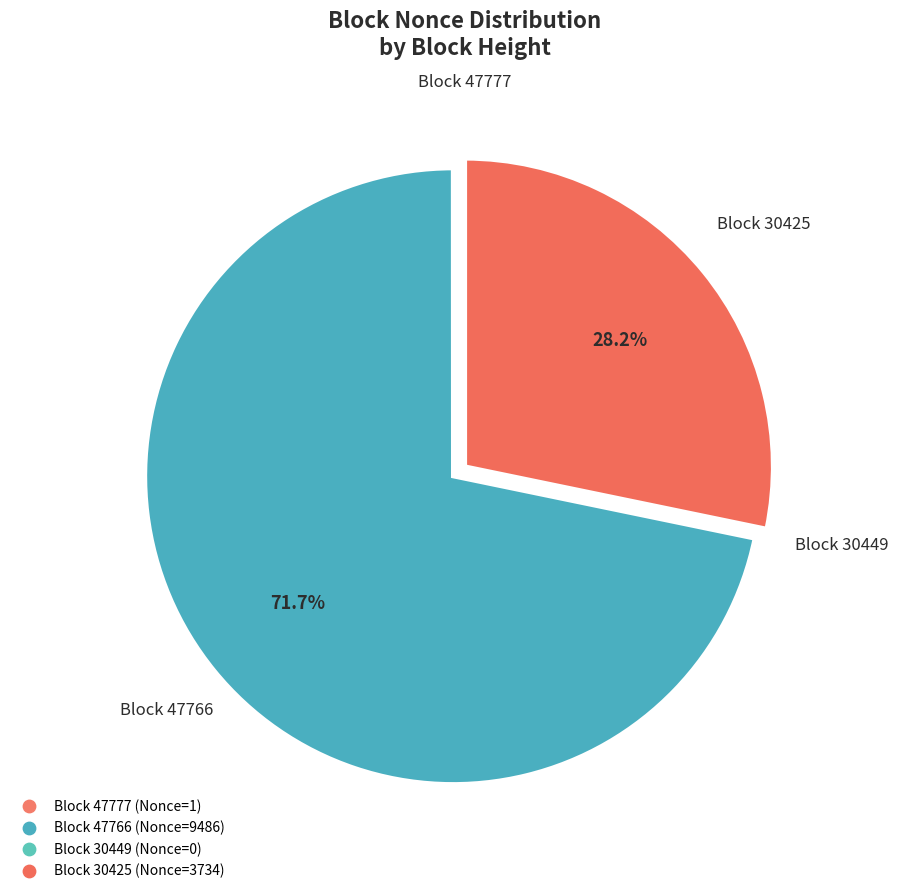

How many segments does this pie chart have?

4